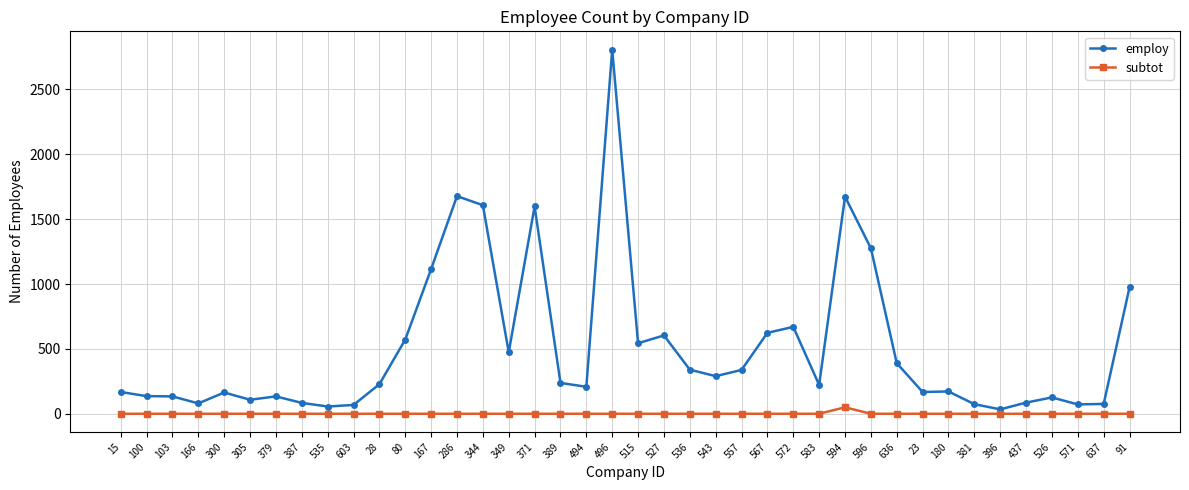

True or false: employ has more than 0 interior local peaks.

True